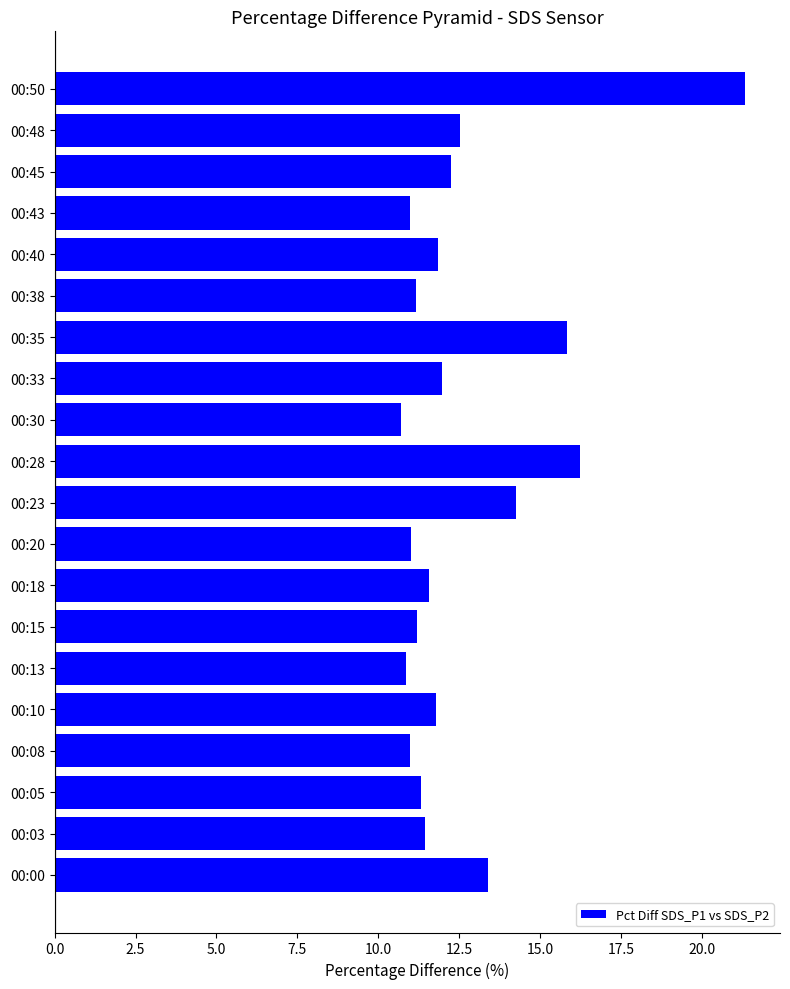

What is the ratio of the value at 00:05 to the value at 00:10?

1.0